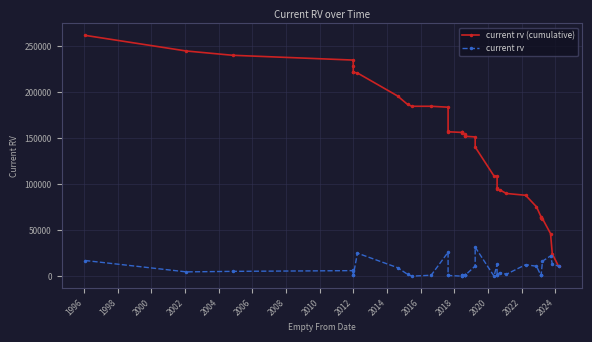

Reading left to right, extract all data points from this chart.

current rv (cumulative): 261770	244770	240120	234920	228920	222320	221600	220880	195880	186680	184680	184680	183680	157680	156960	156240	156240	156240	155240	154240	153520	152800	152080	151360	140360	108860	108860	95860	94860	93860	89910	87910	75410	64660	63940	63220	62500	46250	24250	10750
current rv: 17000	4650	5200	6000	6600	720	720	25000	9200	2000	0	1000	26000	720	720	0	0	1000	1000	720	720	720	720	11000	31500	0	13000	1000	1000	3950	2000	12500	10750	720	720	720	16250	22000	13500	10750